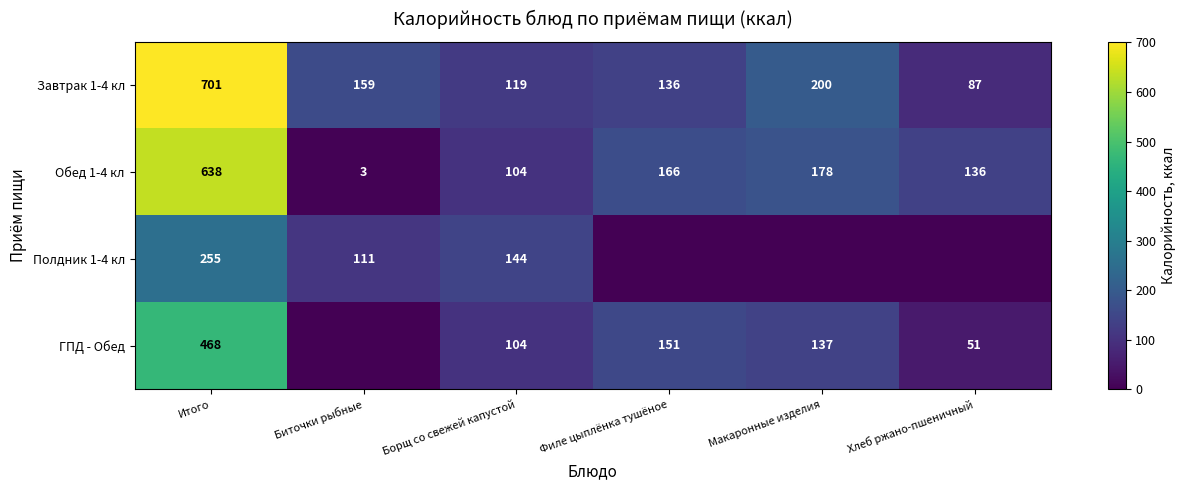

The Обед 1-4 кл series shows 58 at Макаронные изделия. True or false?

False